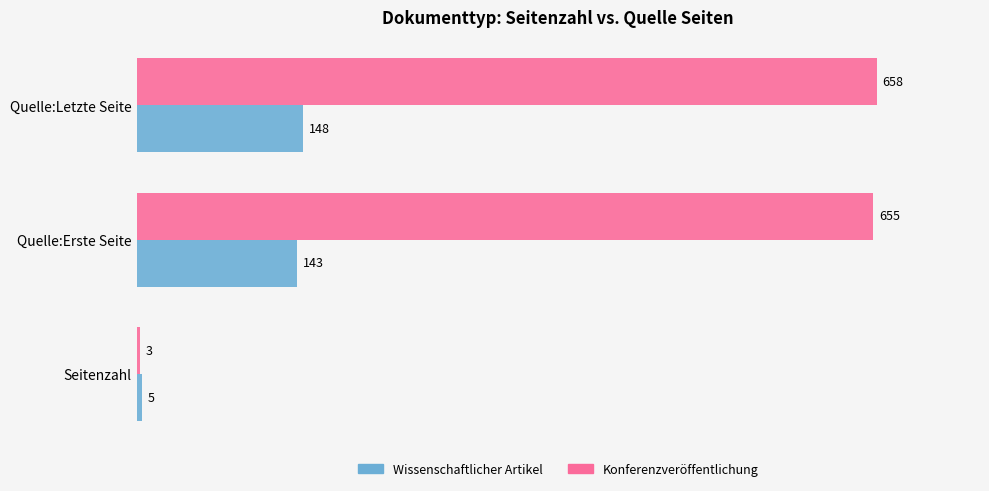

What is the greatest value displayed?

658